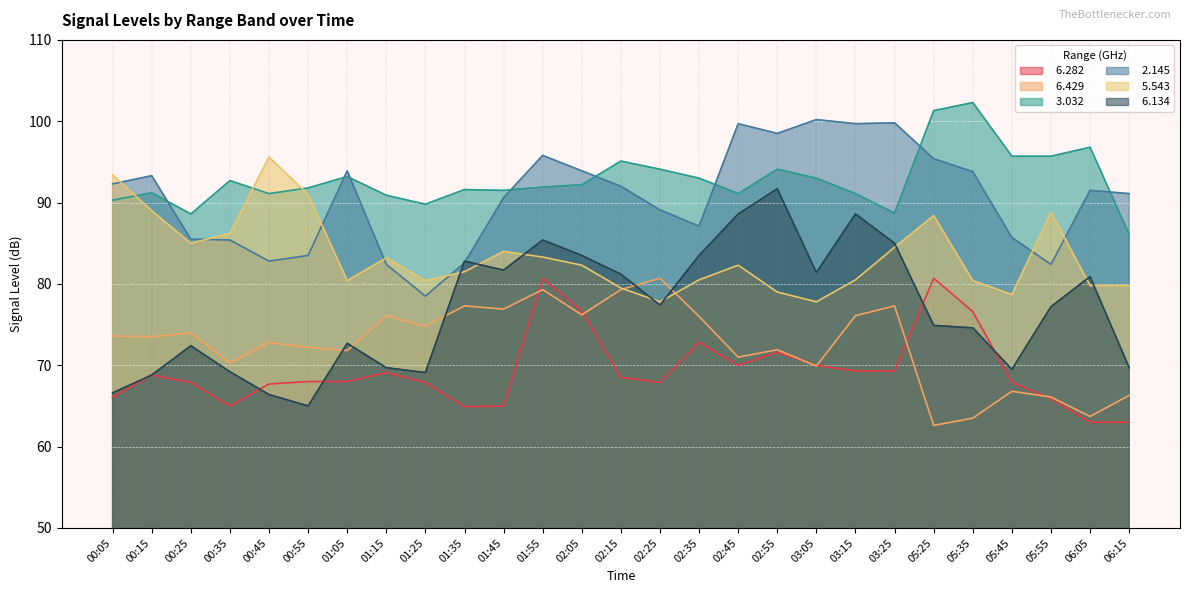

What is the greatest value displayed?

102.3